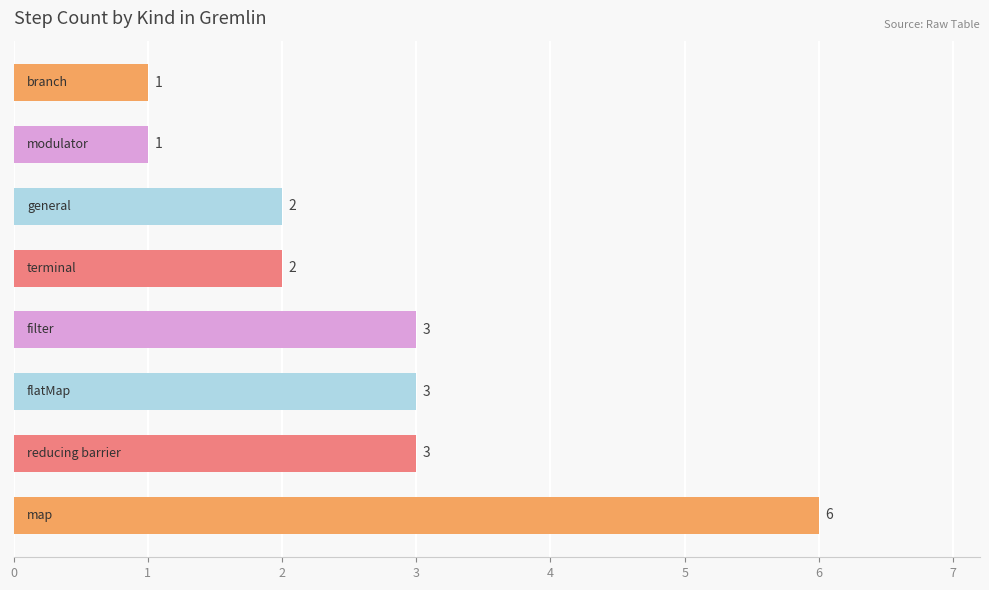

What is the greatest value displayed?

6